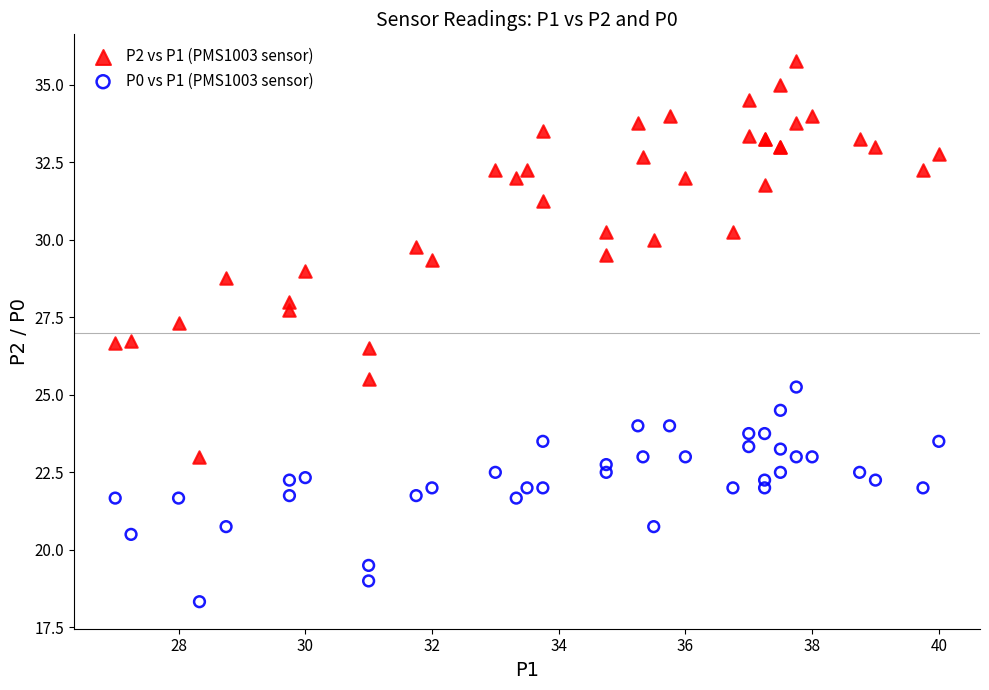

Which series reaches the minimum Y coordinate?

P0 vs P1 (PMS1003 sensor)